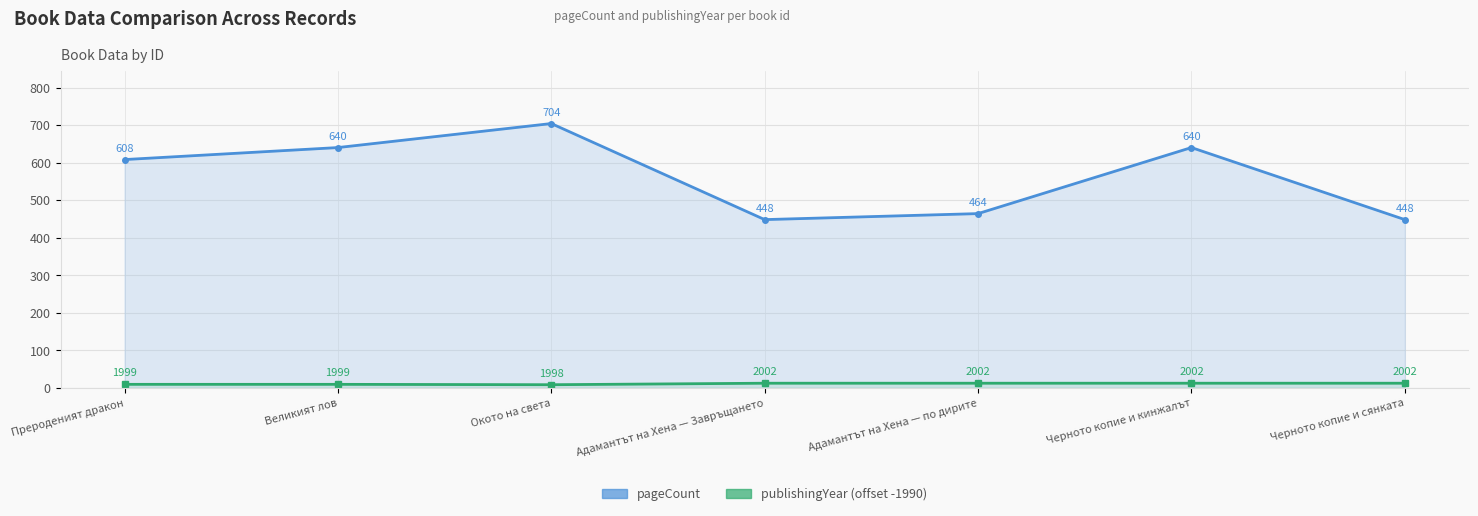

True or false: pageCount and publishingYear intersect in this chart.

False